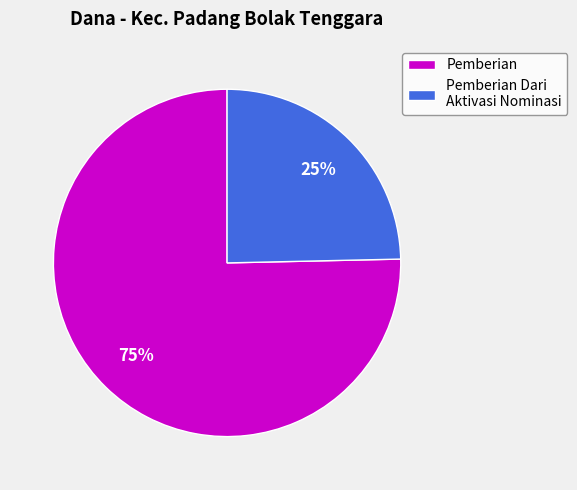

Is the sum of Pemberian and Pemberian Dari Aktivasi Nominasi greater than half?

Yes